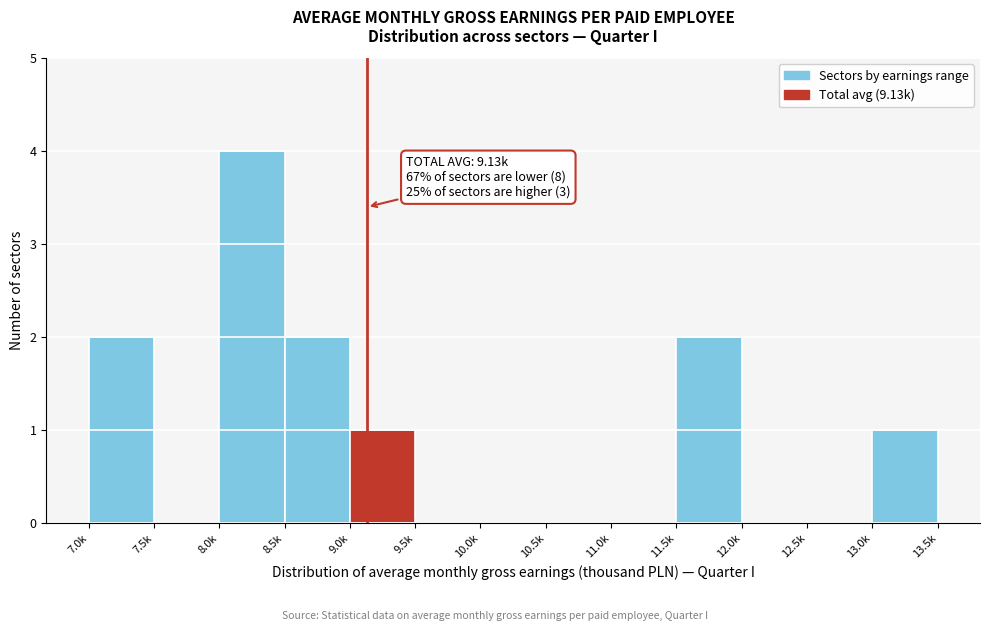

Reading left to right, transcribe all the data shown in this chart.

7.0k=2	7.5k=0	8.0k=4	8.5k=2	9.0k=1	9.5k=0	10.0k=0	10.5k=0	11.0k=0	11.5k=2	12.0k=0	12.5k=0	13.0k=1